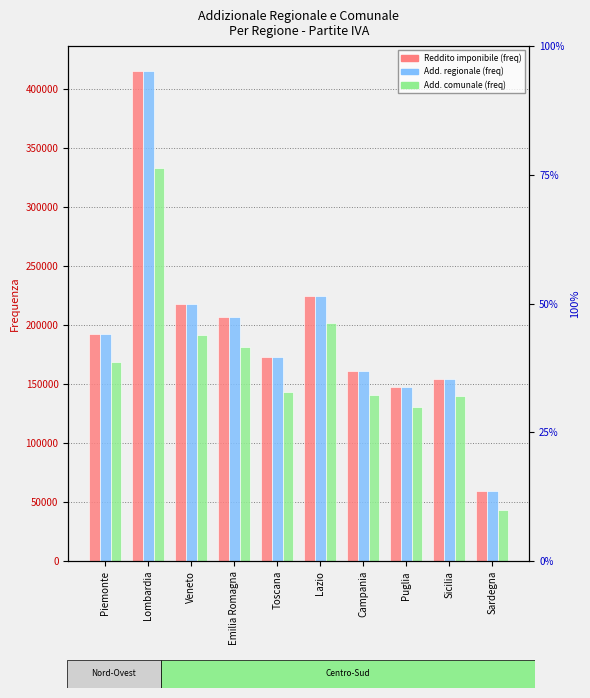

Is the value of Reddito imponibile (freq) at Emilia Romagna greater than the value of Add. comunale (freq) at Piemonte?

Yes